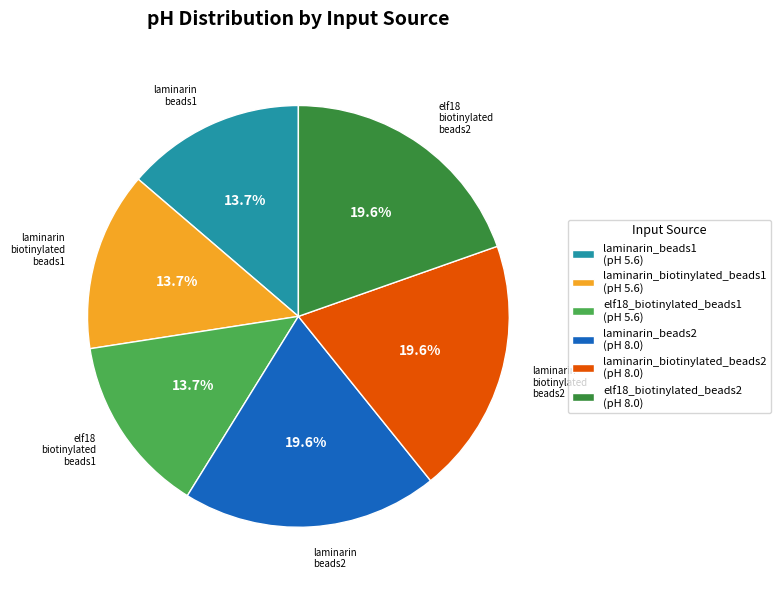

Combined, what portion of the pie is laminarin_beads2 and elf18_biotinylated_beads2?

39.2%